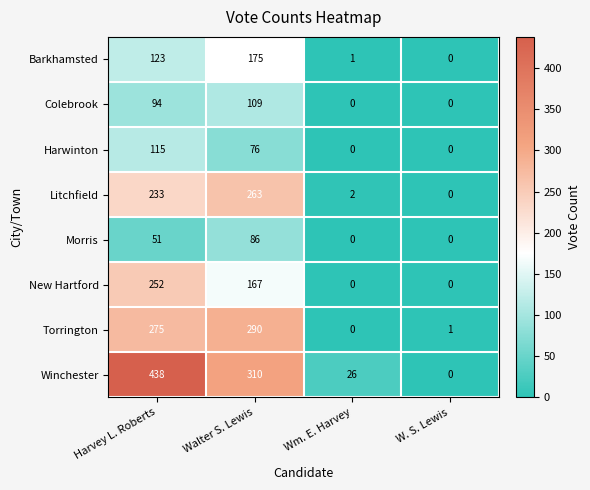

List the series in order of their peak value, highest first.

Winchester, Torrington, Litchfield, New Hartford, Barkhamsted, Harwinton, Colebrook, Morris